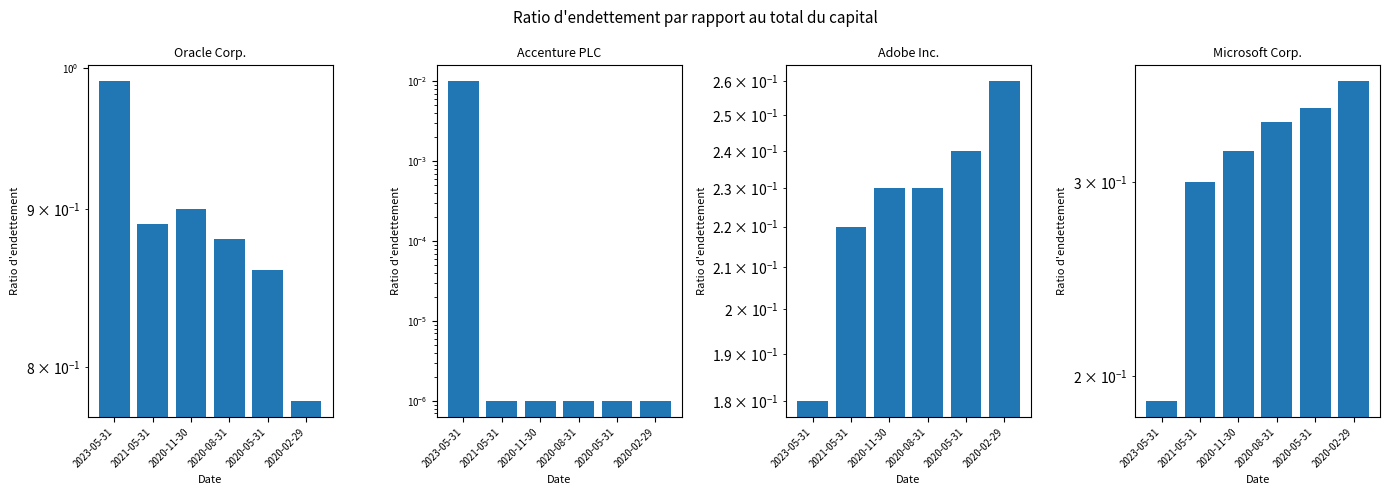

Which series has the largest range (max minus min)?

Oracle Corp.